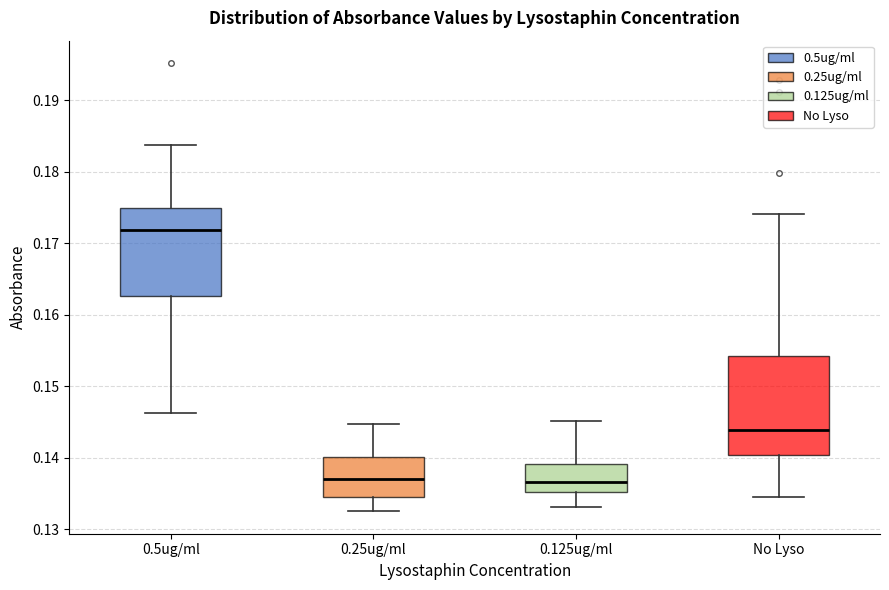

Reading left to right, read every box against the y-axis: the position of its median line, the range the box covers, and the ends of its whiskers. The values are not printed on the chart, so give them approximately, as read against the axis.

0.5ug/ml: median 0.172, box 0.163 to 0.175, whiskers 0.146 to 0.184
0.25ug/ml: median 0.137, box 0.134 to 0.140, whiskers 0.133 to 0.145
0.125ug/ml: median 0.137, box 0.135 to 0.139, whiskers 0.133 to 0.145
No Lyso: median 0.144, box 0.140 to 0.154, whiskers 0.135 to 0.174